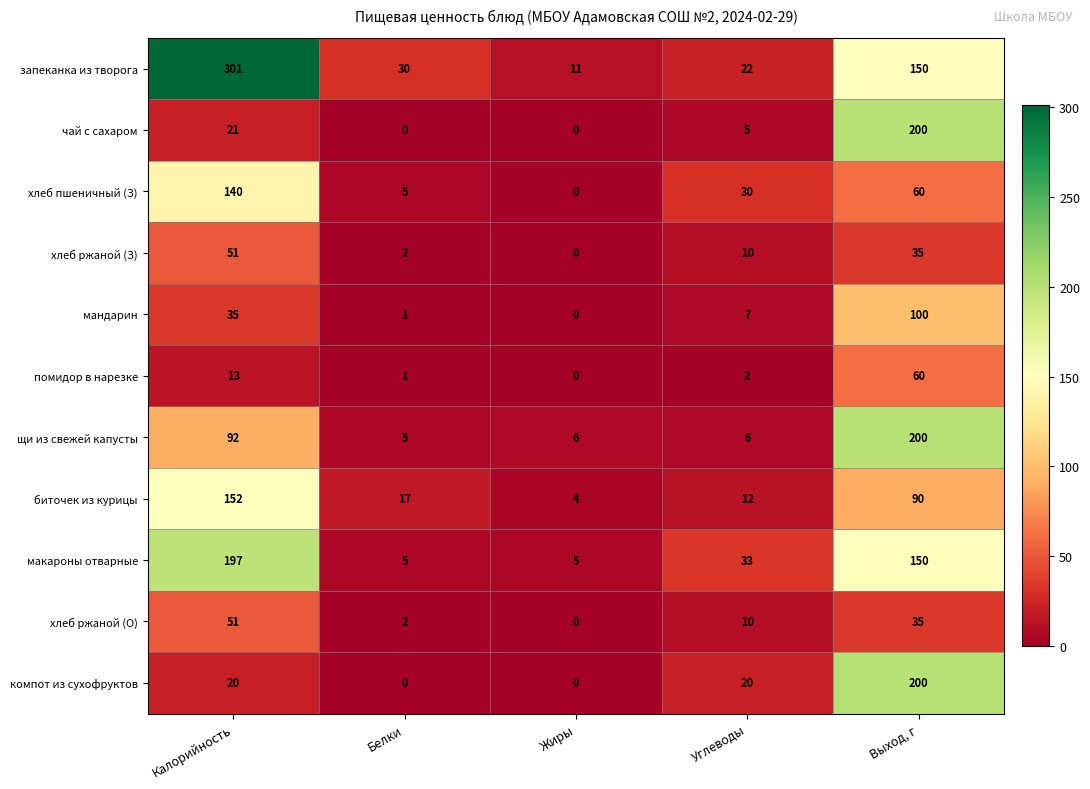

Read the биточек из курицы value at Углеводы, to the nearest 10.

10